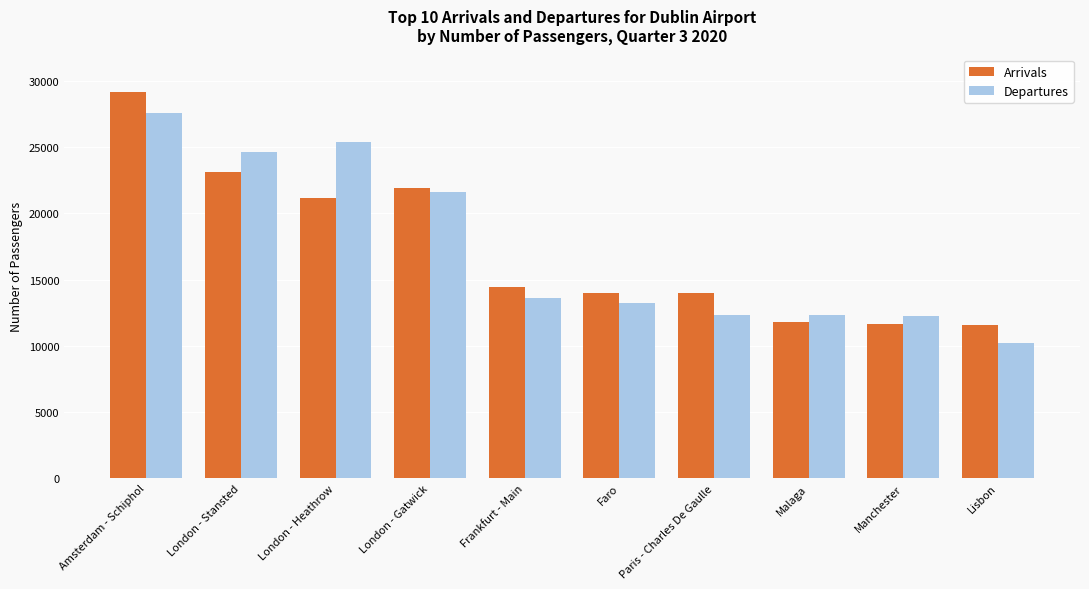

Where does the Departures series first go above 13628?

Amsterdam - Schiphol